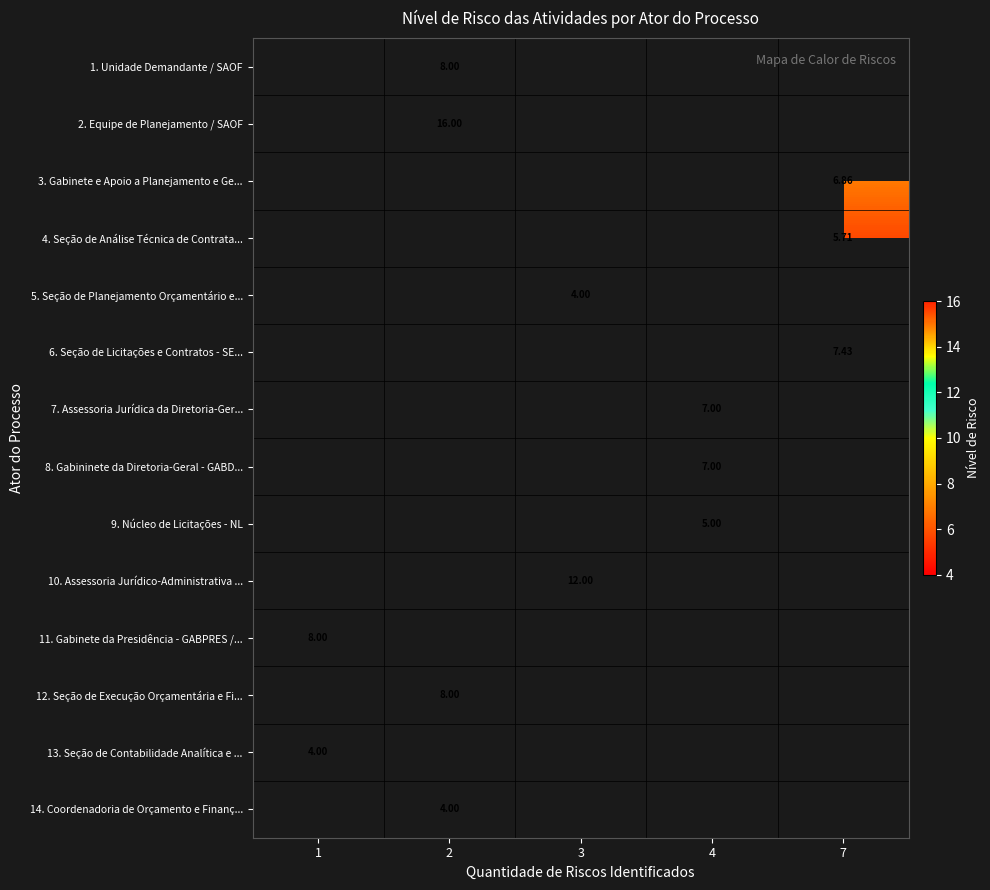

Which has a higher value, 4 or 7?

7